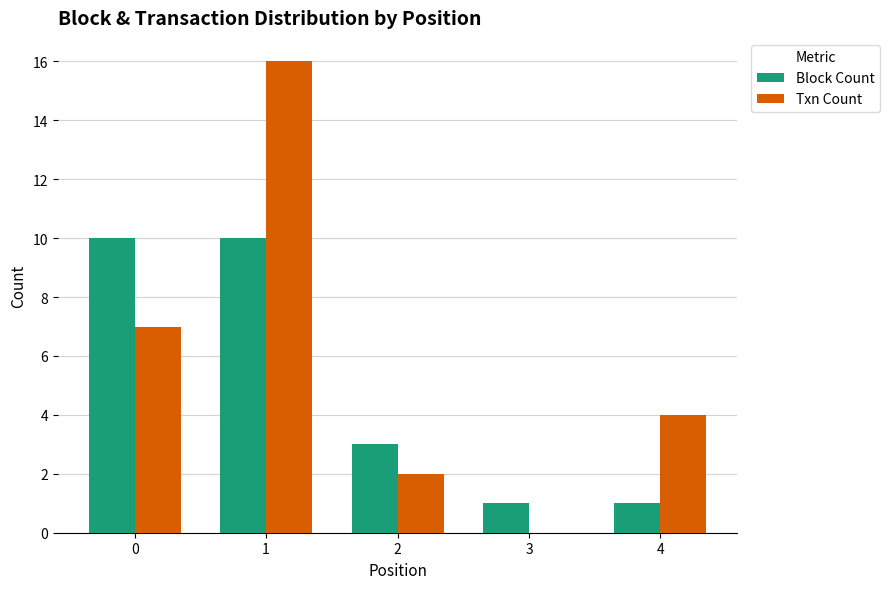

Reading left to right, list all the values displayed in this chart.

Block Count: 10	10	3	1	1
Txn Count: 7	16	2	0	4